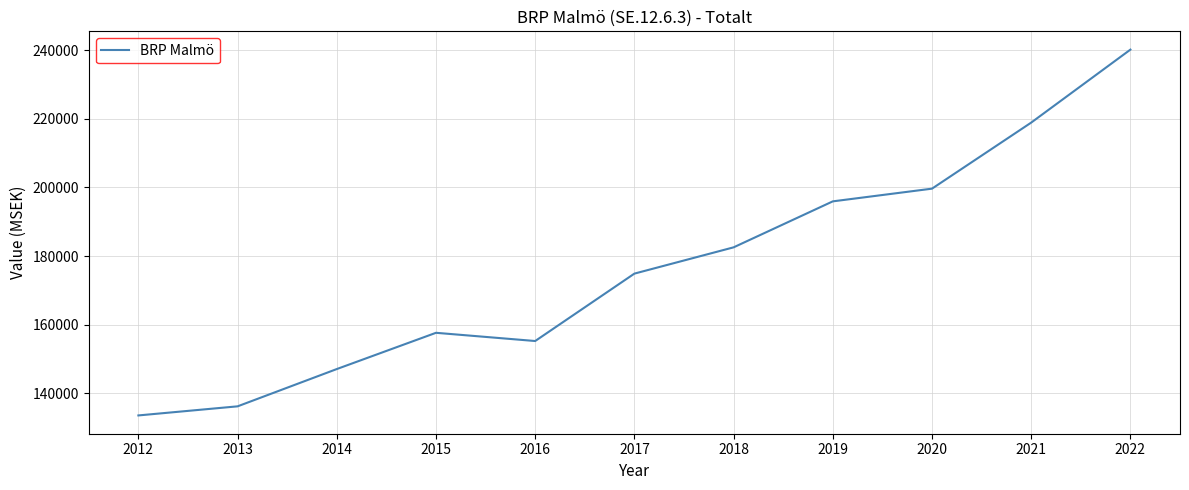

Reading right to left, what are all the values shown in this chart?

240154	218895	199650	195949	182554	174899	155264	157658	147097	136234	133586